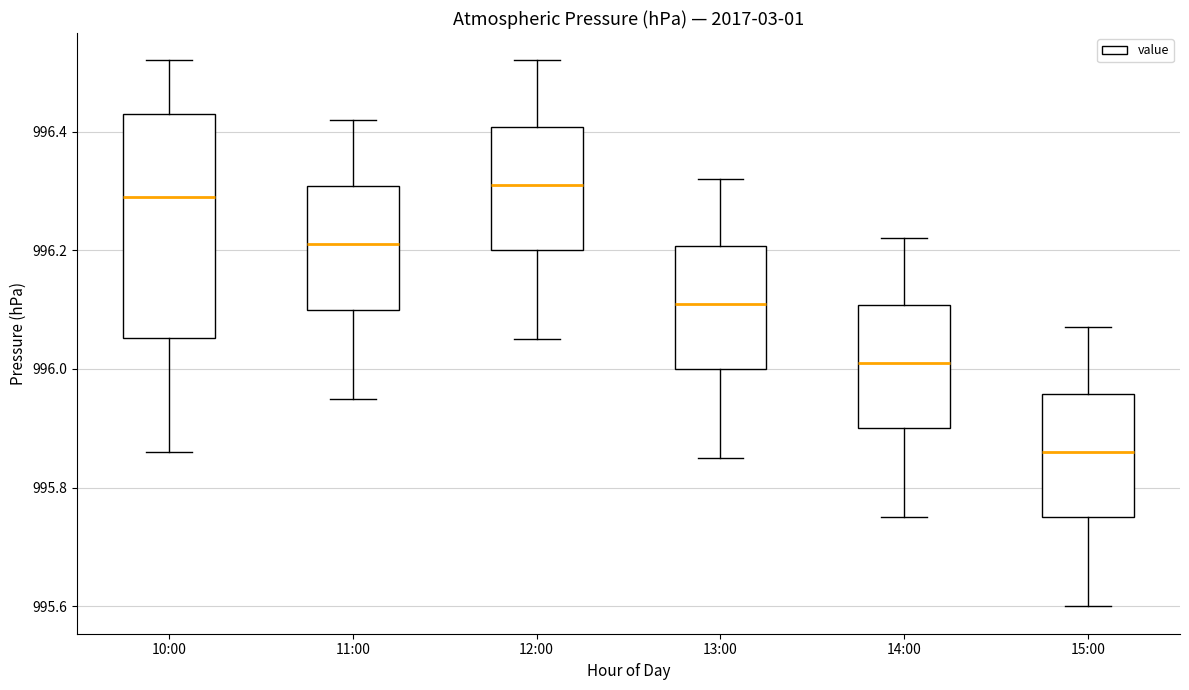

Where does the upper whisker of the box for 15:00 end on the y-axis? The values are not printed on the chart, so give them approximately, as read against the axis.

996.08